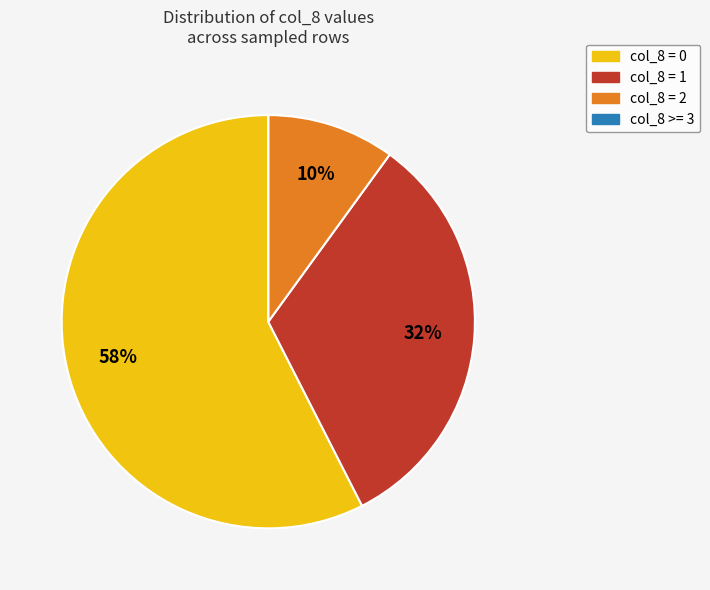

What is the ratio of the value at col_8 = 0 to the value at col_8 = 1?

1.8